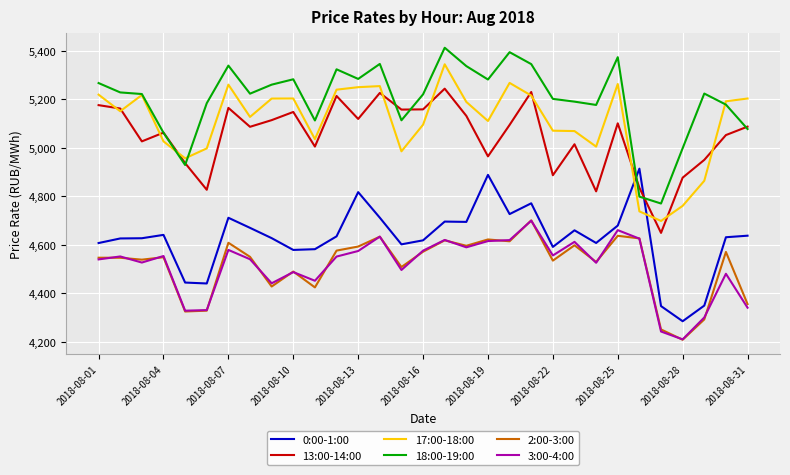

What is the smallest value displayed?

4208.5